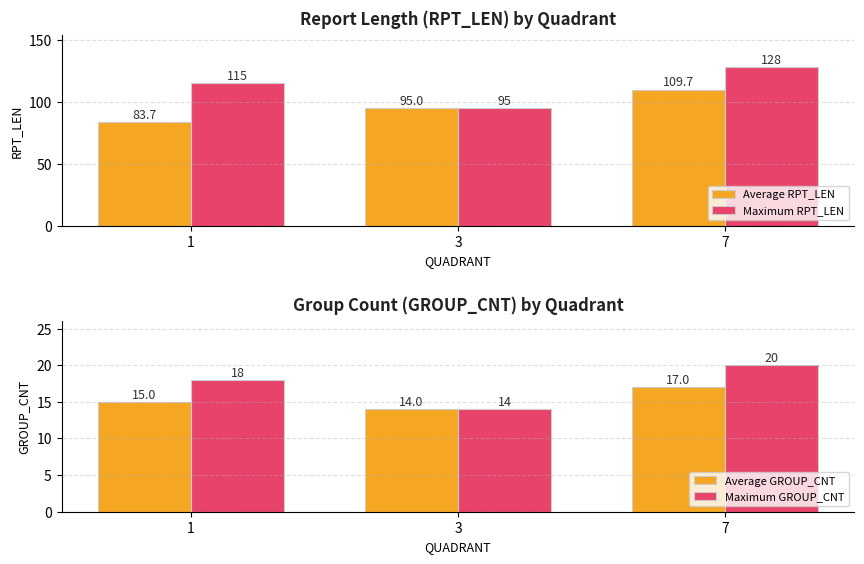

Count the number of data series in this chart.

4